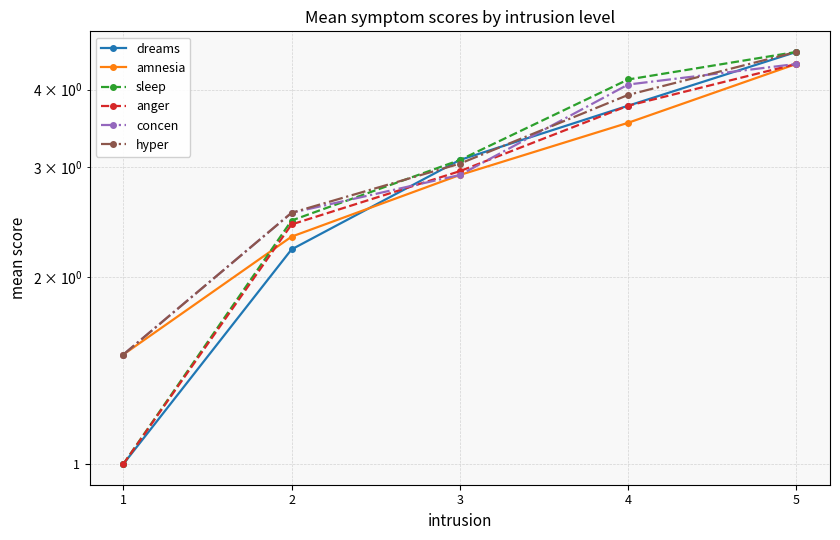

At which label does dreams first exceed 3?

3